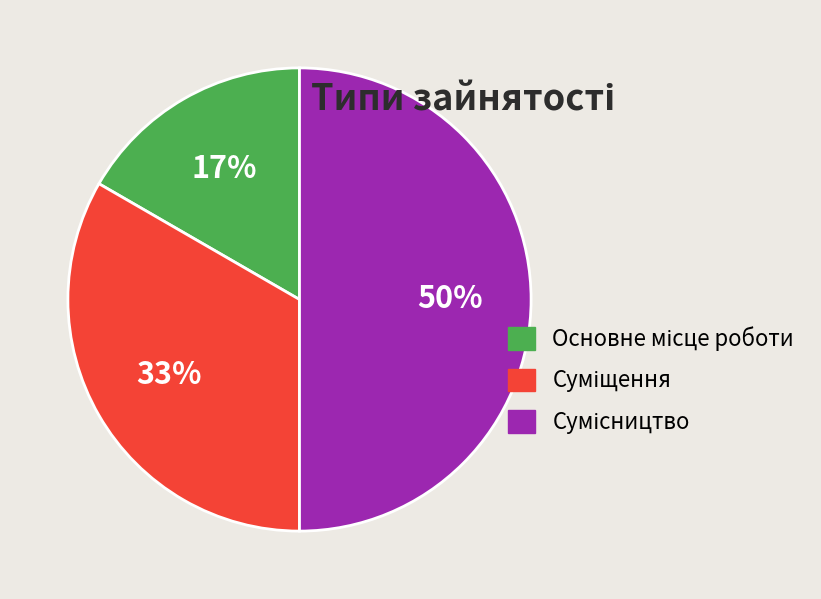

To the nearest percent, what is the difference between the largest and smallest slice percentages?

33%